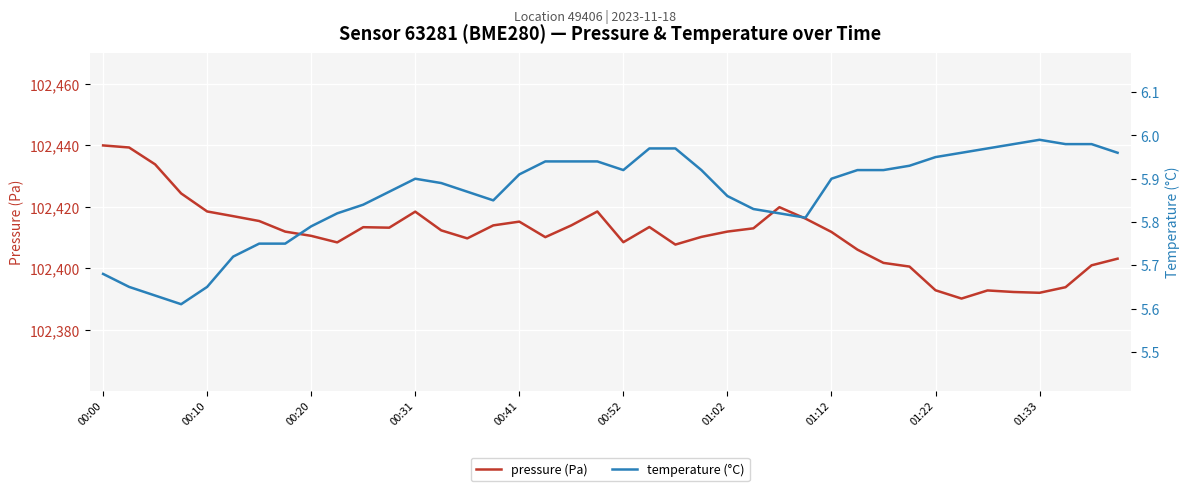

What is the difference between the highest and lowest values at 18?

102408.0